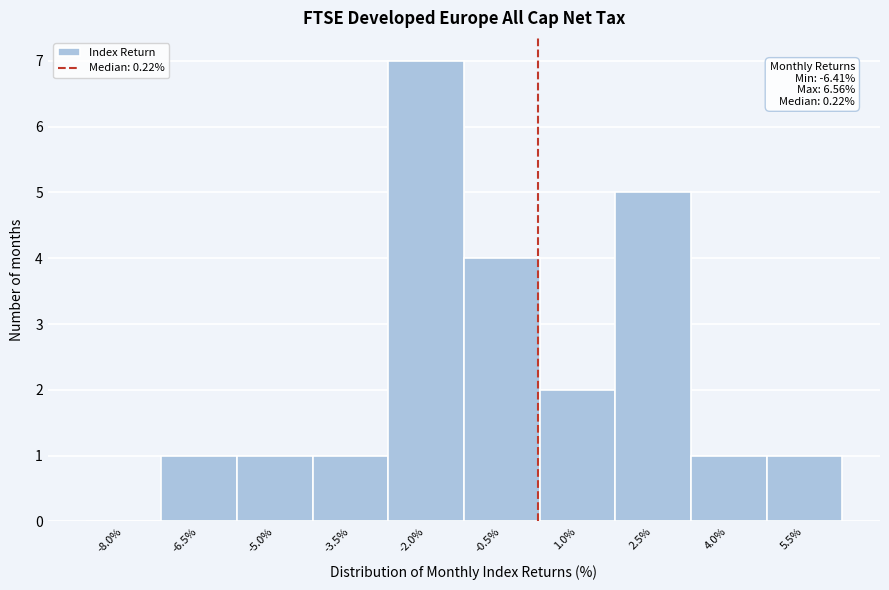

Reading left to right, extract all data points from this chart.

-8.0%=0	-6.5%=1	-5.0%=1	-3.5%=1	-2.0%=7	-0.5%=4	1.0%=2	2.5%=5	4.0%=1	5.5%=1